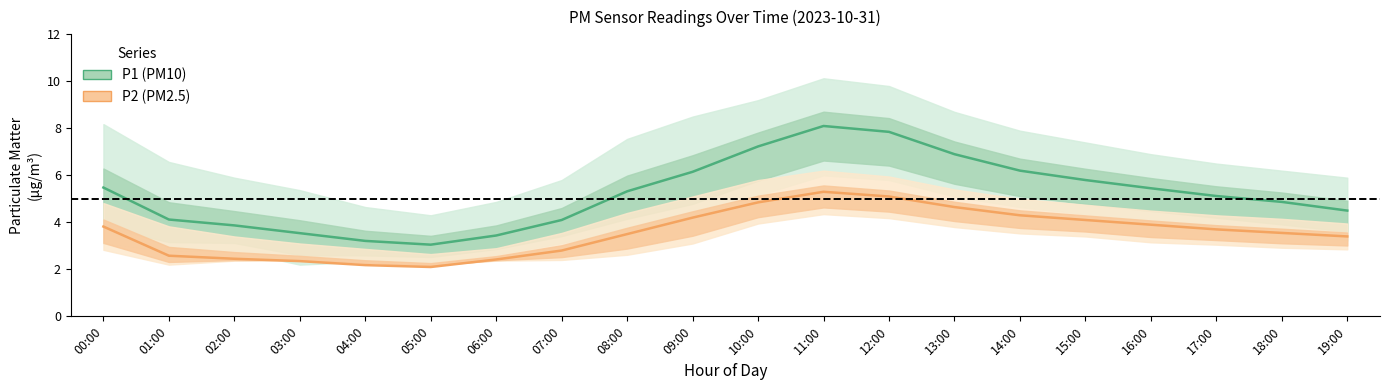

At how many categories does at least one series exceed 2?

20